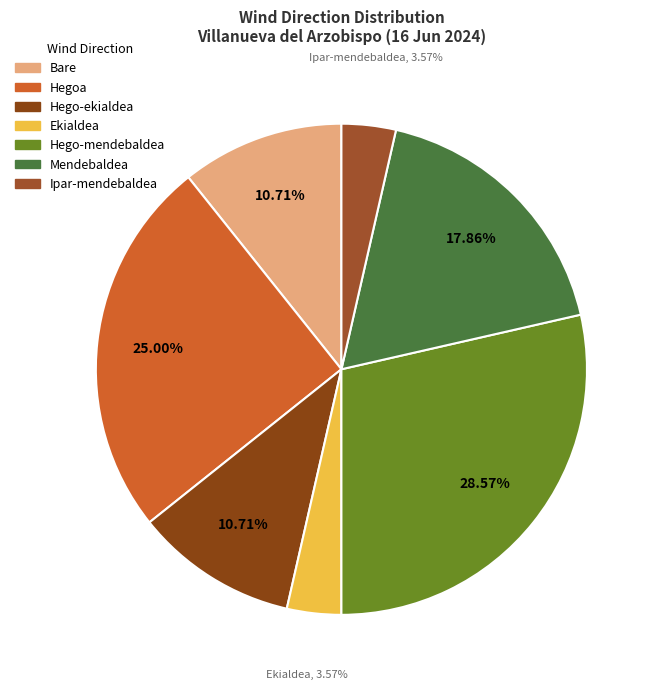

Does any single category account for the majority?

No